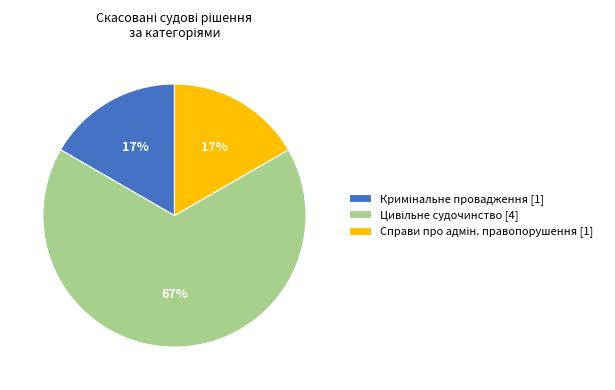

How many segments does this pie chart have?

3